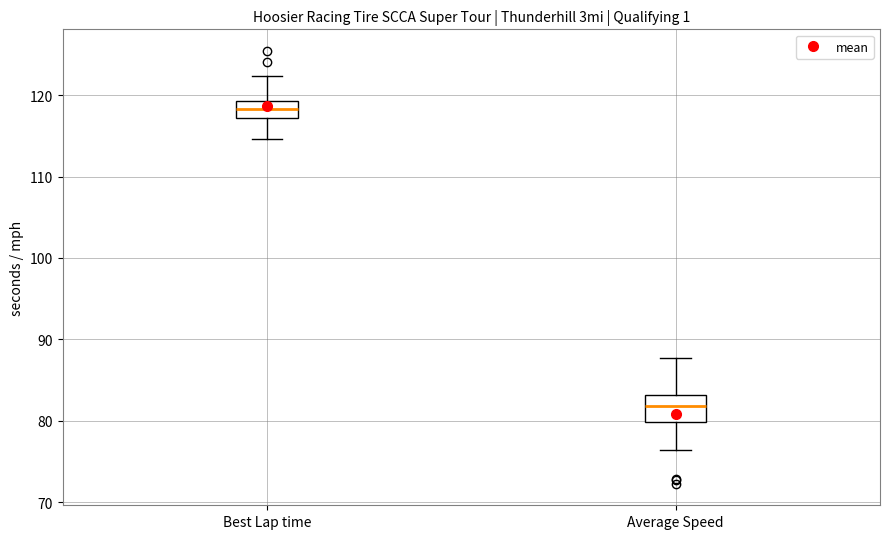

Reading left to right, read every box against the y-axis: the position of its median line, the range the box covers, and the ends of its whiskers. The values are not printed on the chart, so give them approximately, as read against the axis.

Best Lap time: median 118, box 117 to 119, whiskers 115 to 122
Average Speed: median 82, box 80 to 83, whiskers 76 to 88